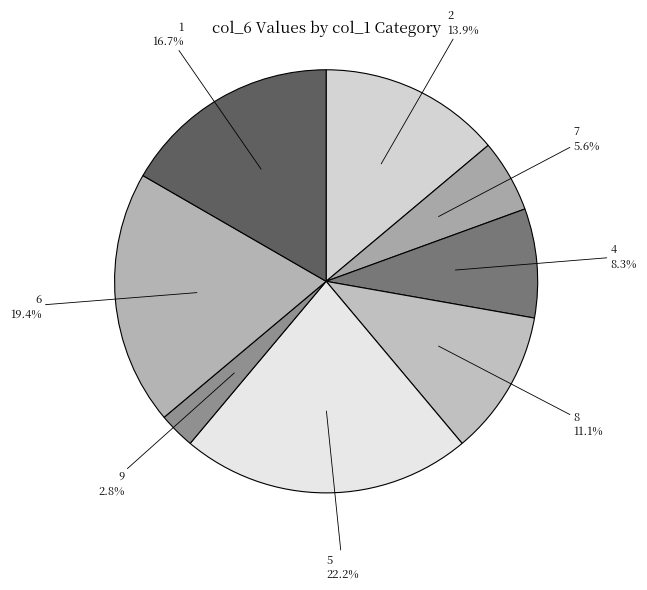

Combined, what portion of the pie is 9 and 8?

13.9%